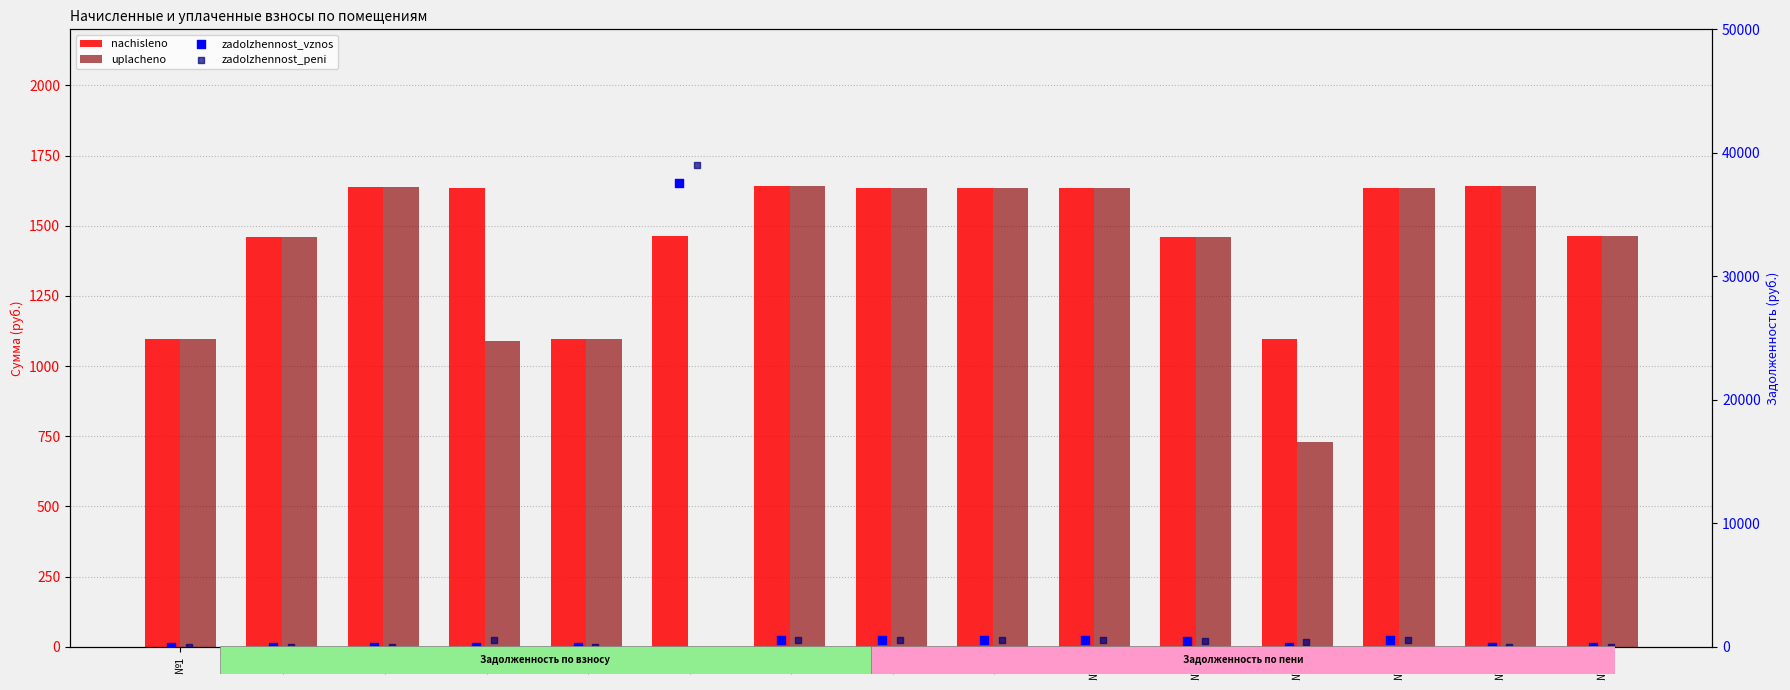

What is the total value across all series at №8?

4360.1